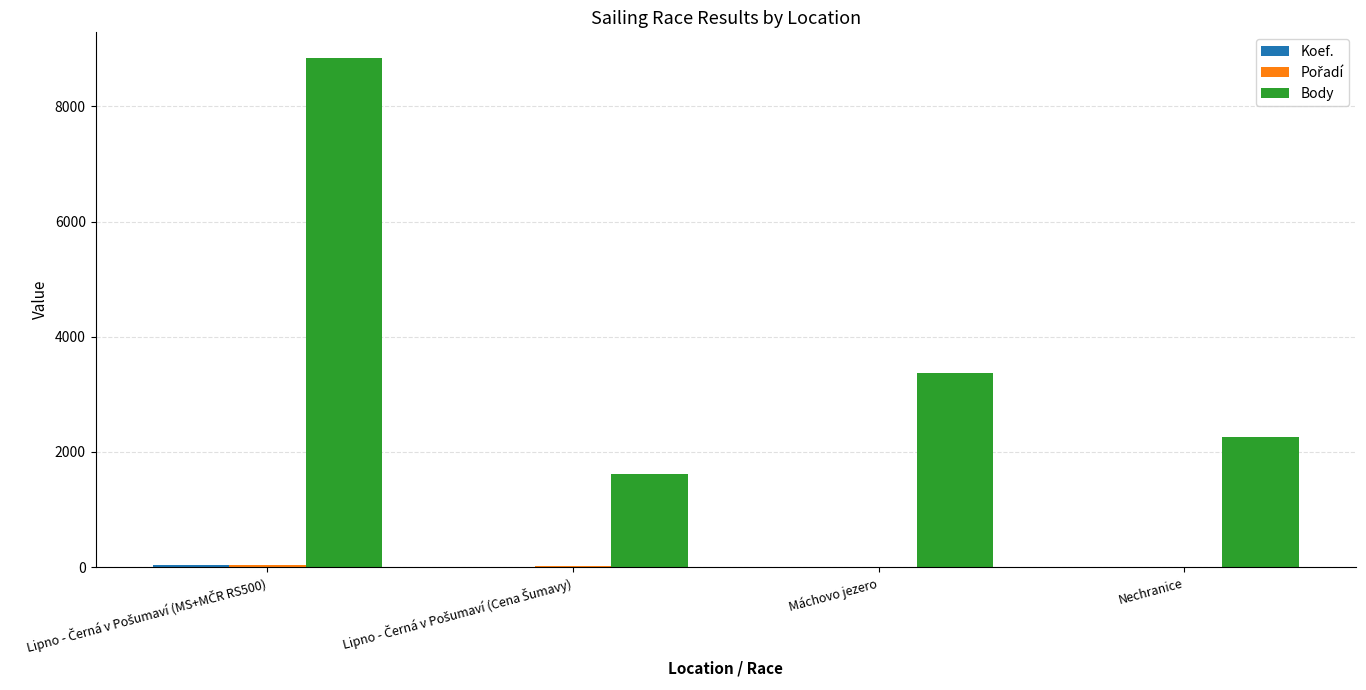

How many series are shown in this chart?

3